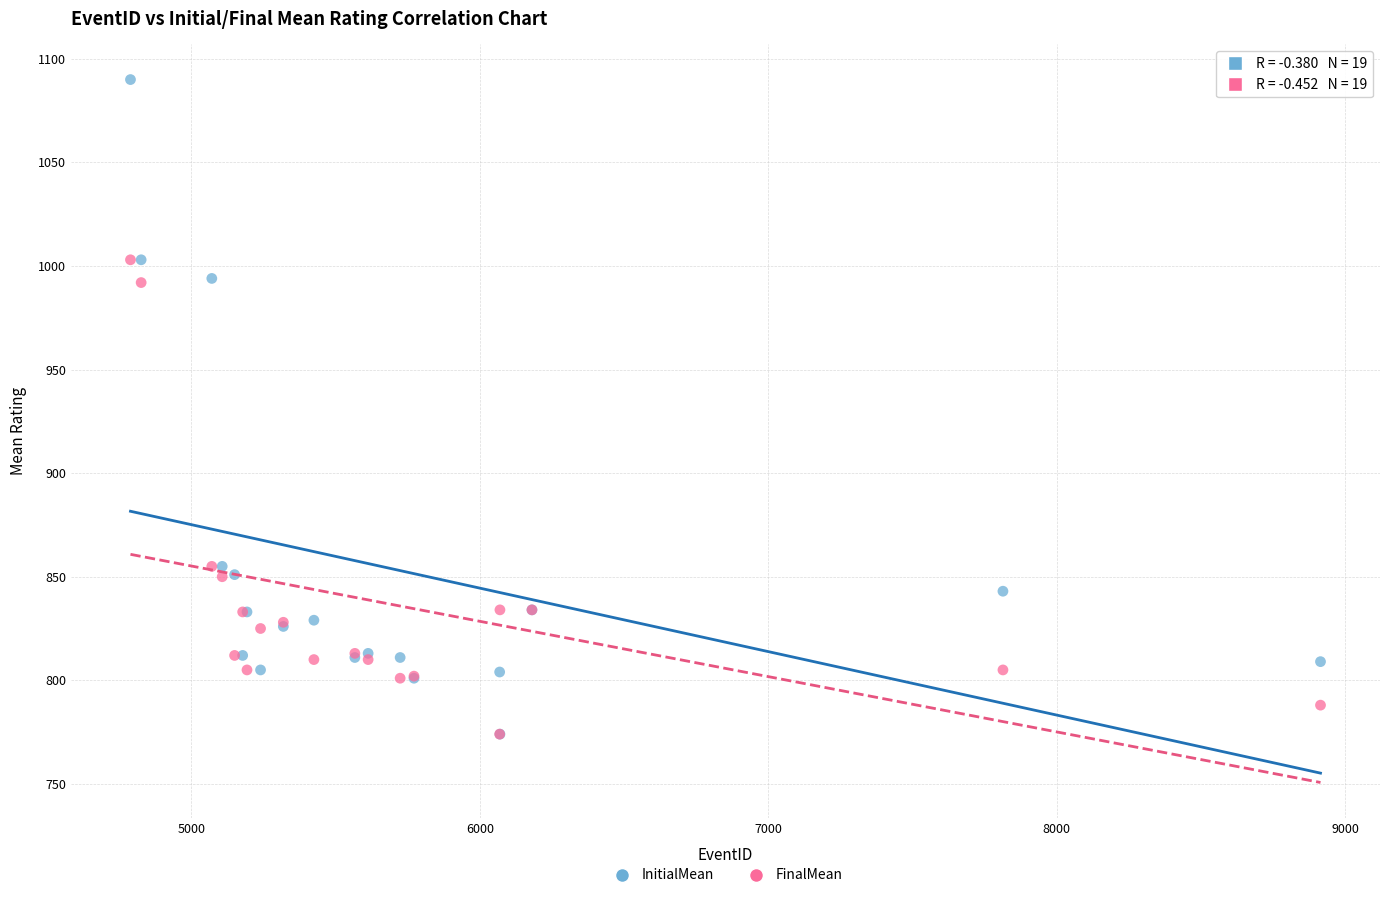

What are all the series names shown in the legend?

InitialMean, FinalMean